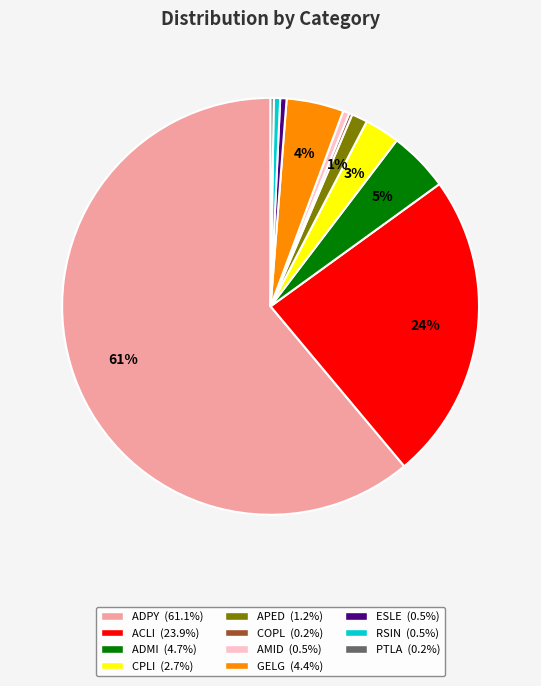

Is it true that ESLE is 0% of the pie?

True